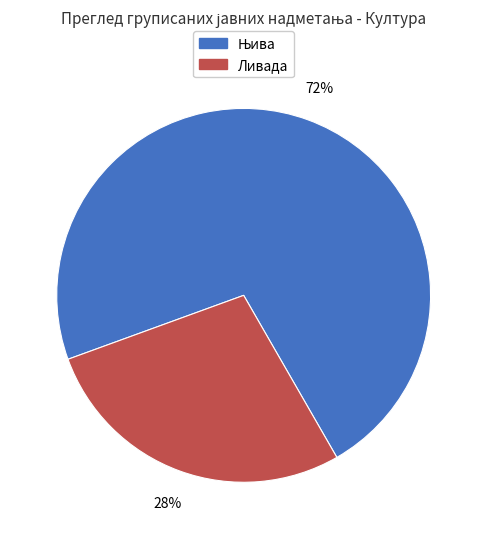

Is there a majority slice in this chart?

Yes